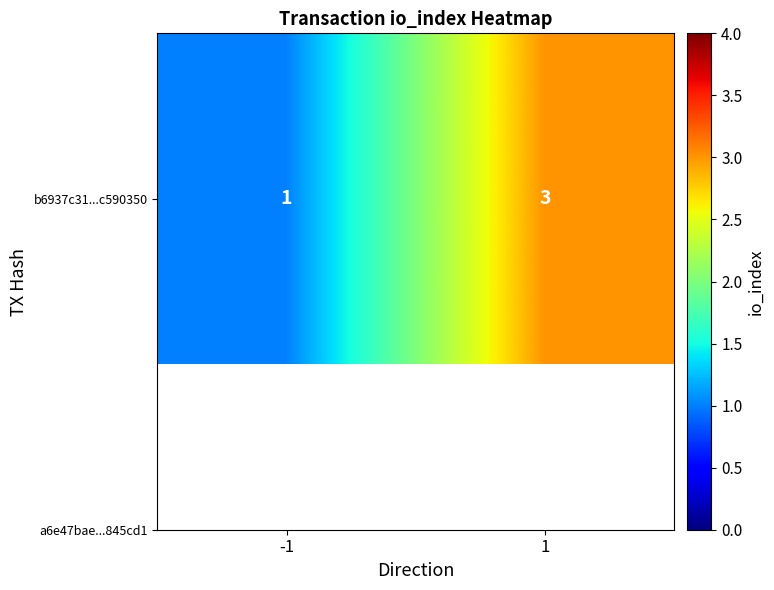

What is the sum of the values at -1 and 1?

4